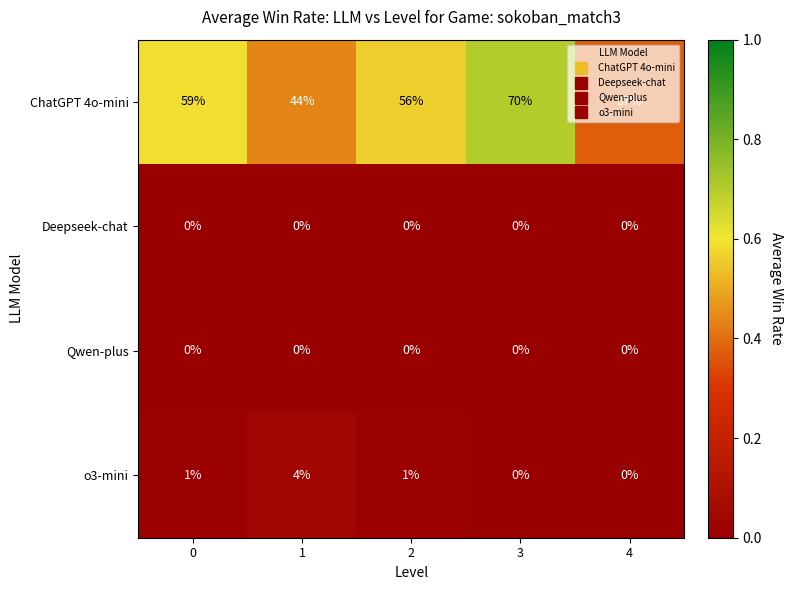

Which series has the largest range (max minus min)?

ChatGPT 4o-mini